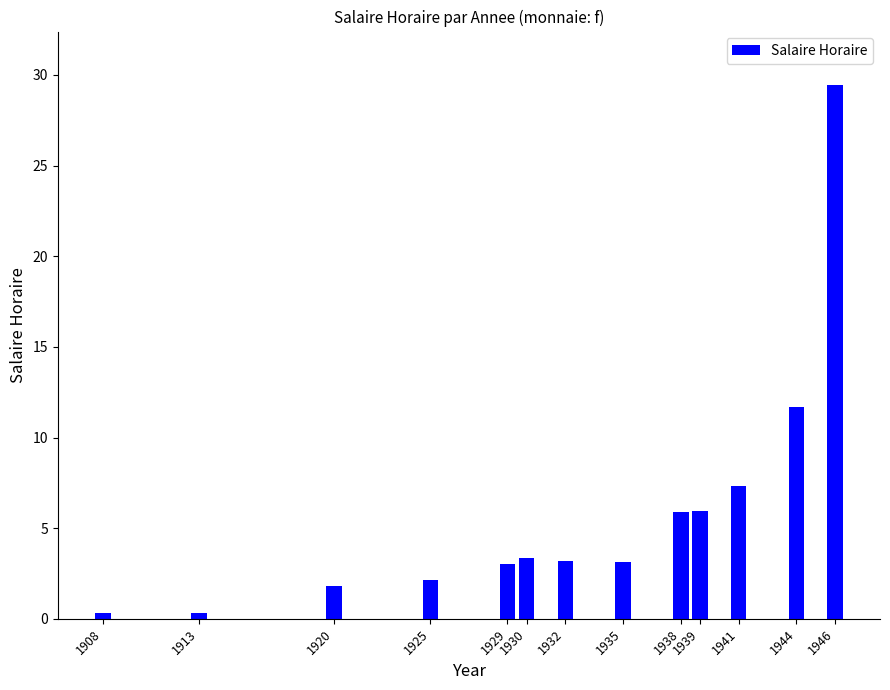

At which category does the chart reach its peak across all series?

1946